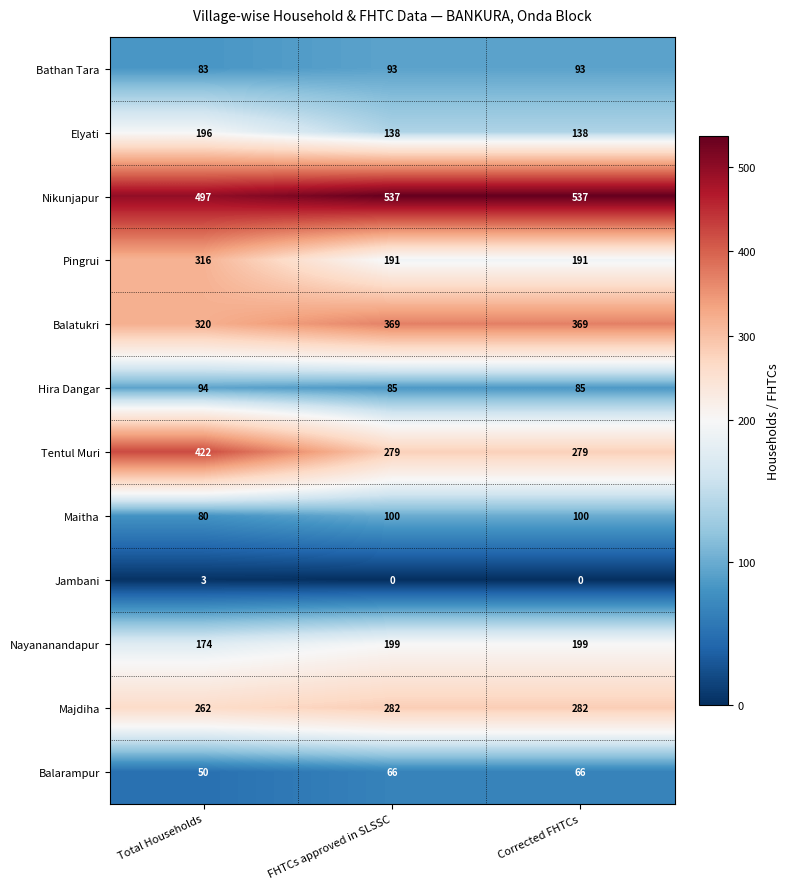

Is the value of Hira Dangar at Total Households greater than the value of Maitha at Corrected FHTCs?

No